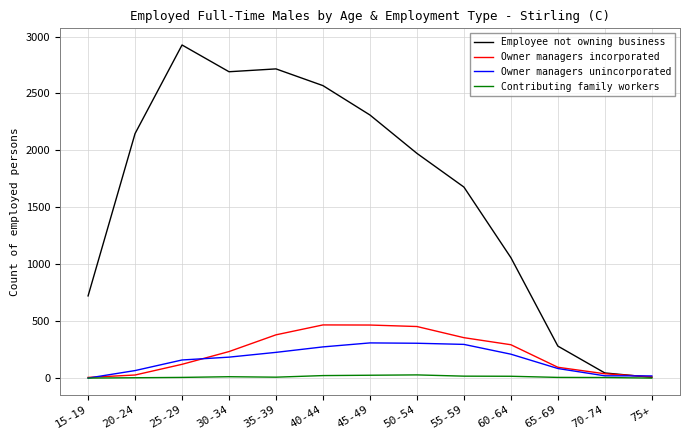

Which series changed the most between 20-24 and 25-29?

Employee not owning business